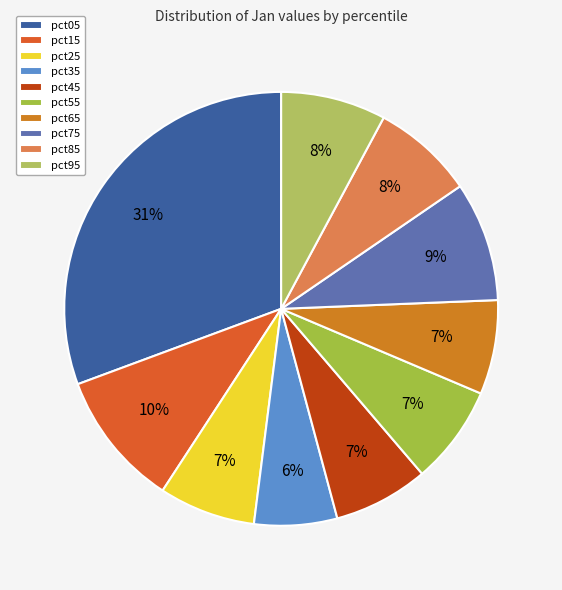

What percentage is the pct85 slice, to the nearest percent?

8%